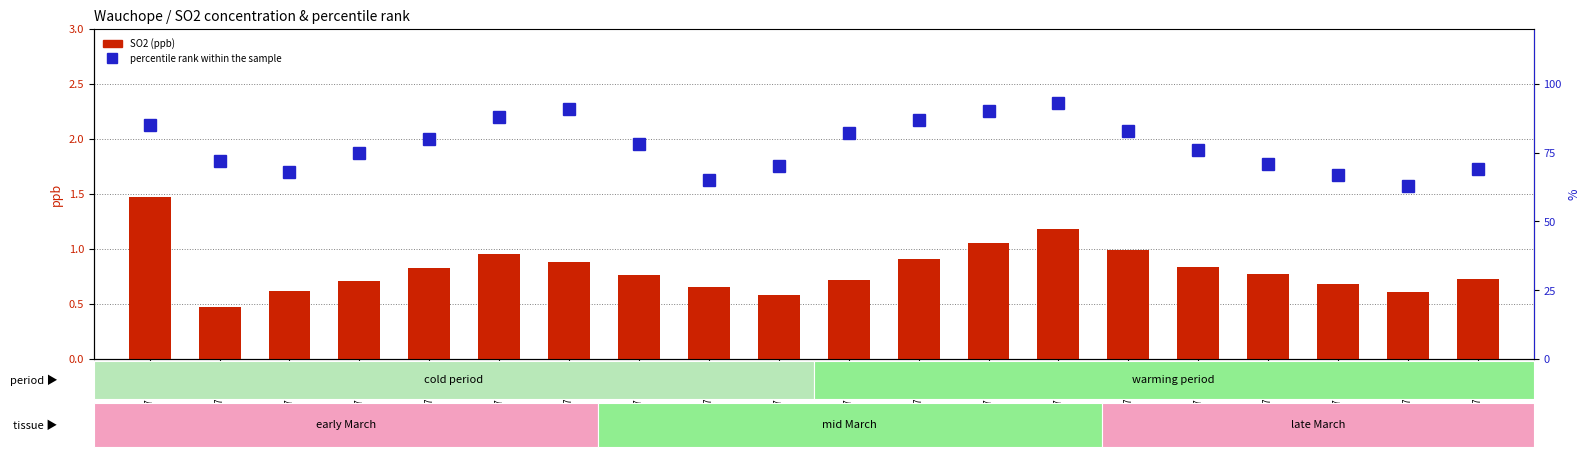

At which category is the sum across all series the highest?

2017-03-14